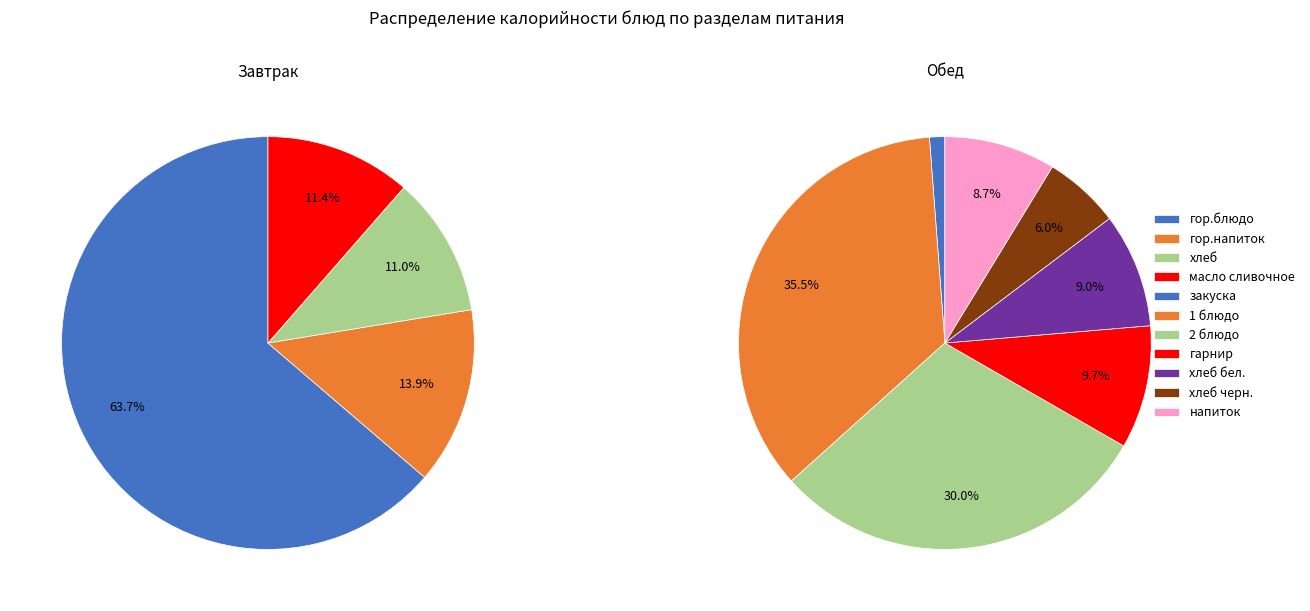

Which category has the smallest portion of the pie?

закуска